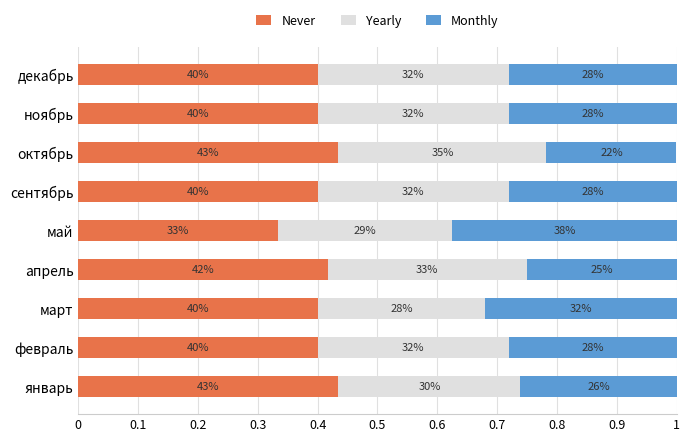

How many Monthly values are between 0 and 1?

9